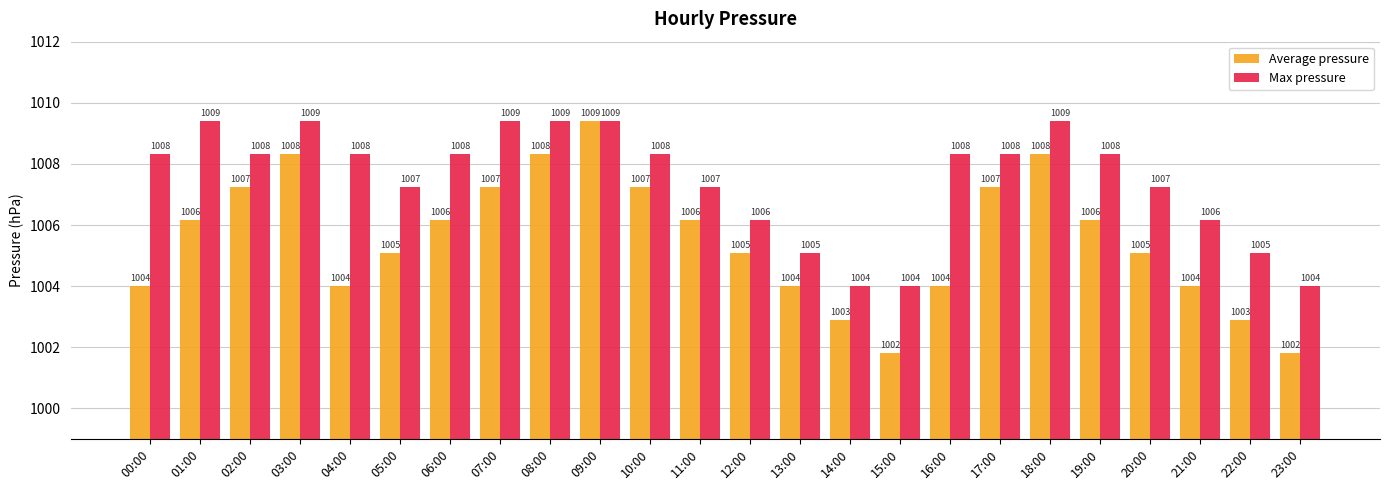

Read the Max pressure value at 02:00.

1008.3